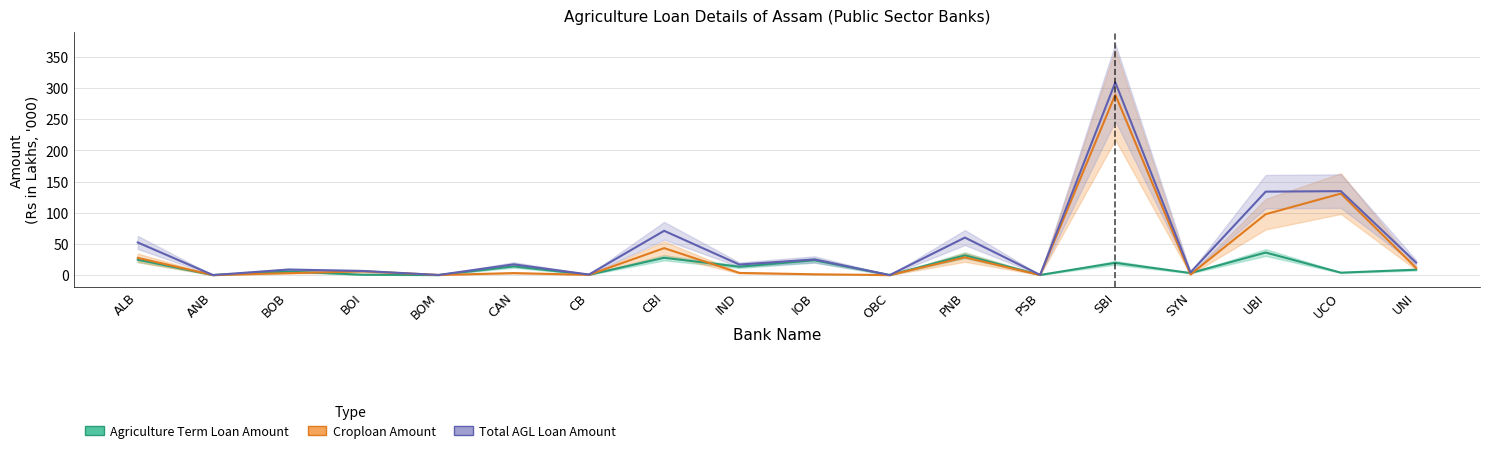

True or false: Total AGL Loan Amount and Croploan Amount cross at least once.

False